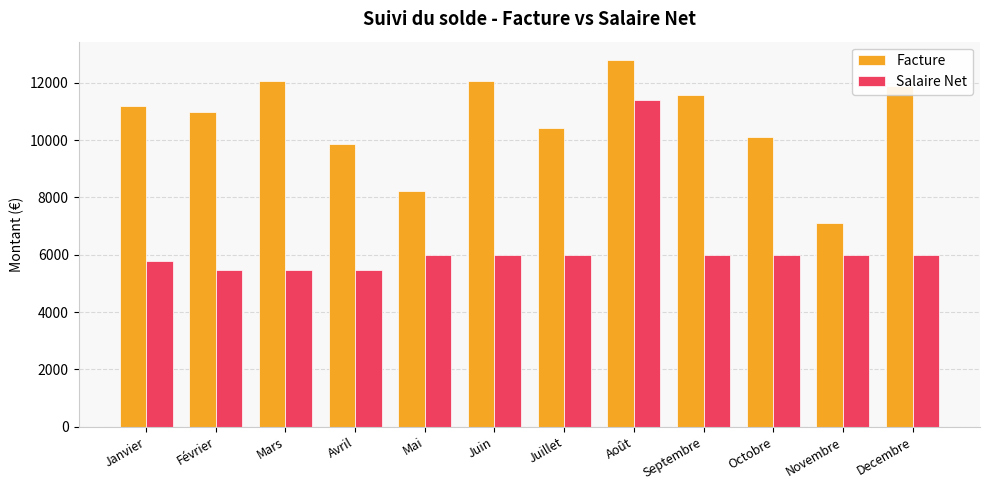

List the series in order of their overall mean, lowest first.

Salaire Net, Facture